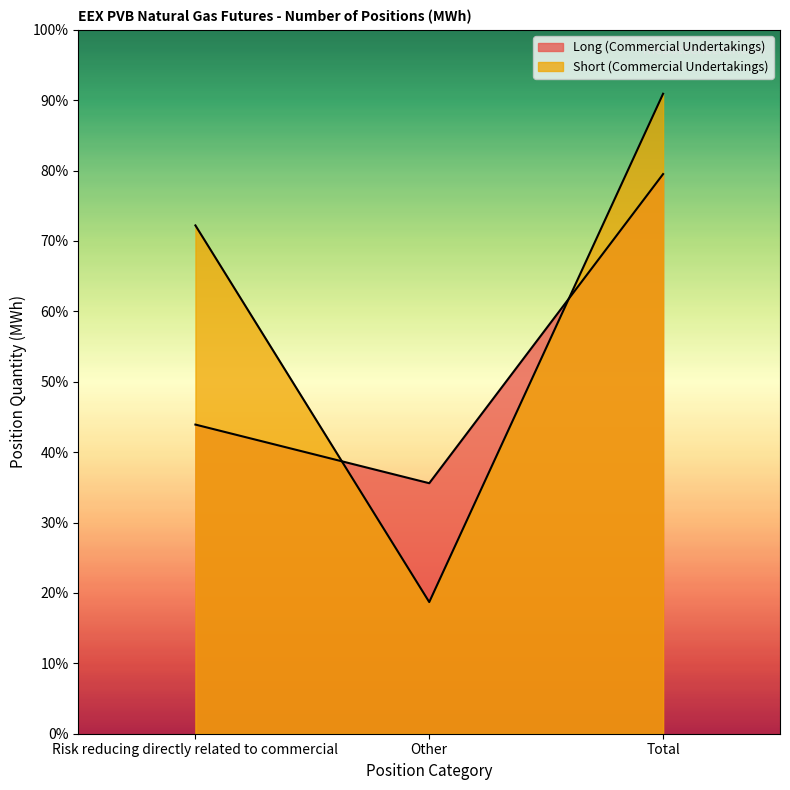

Which series has the largest total across all categories?

Short (Commercial Undertakings)